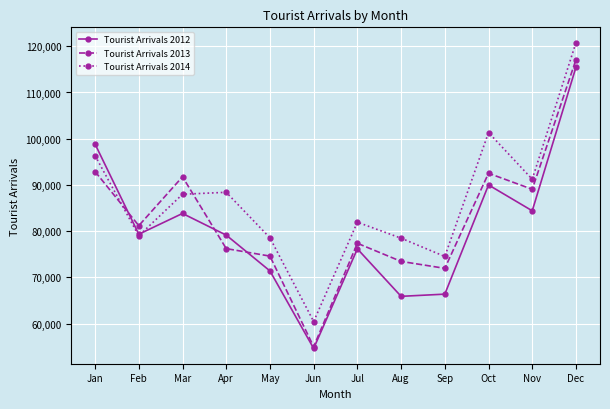

The value of Tourist Arrivals 2012 at Jul is 43293. True or false?

False